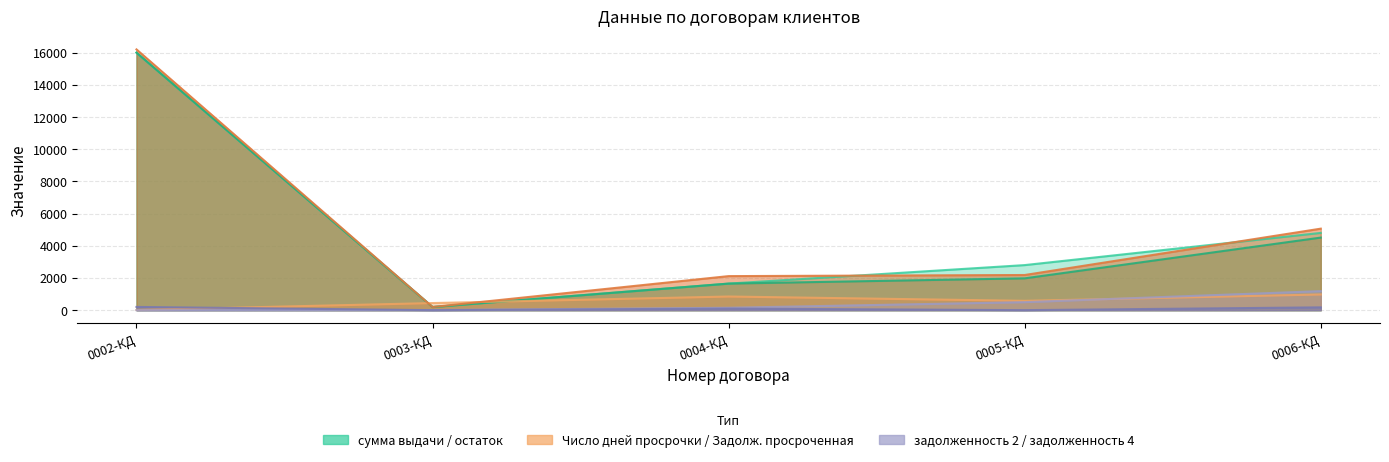

What is the maximum value for сумма выдачи?

16000.0